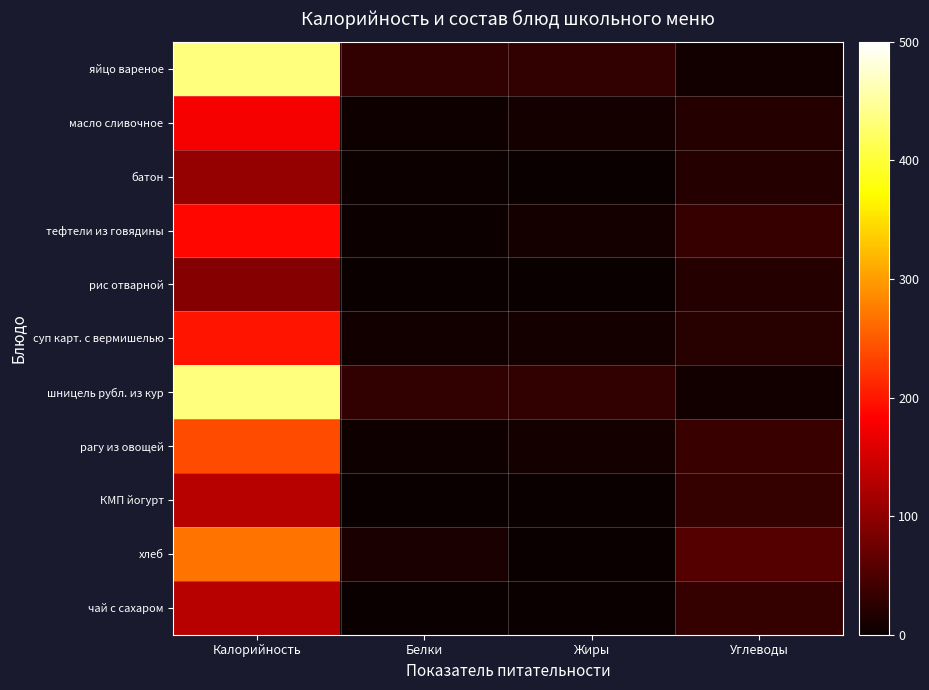

Which series has the largest range (max minus min)?

яйцо вареное